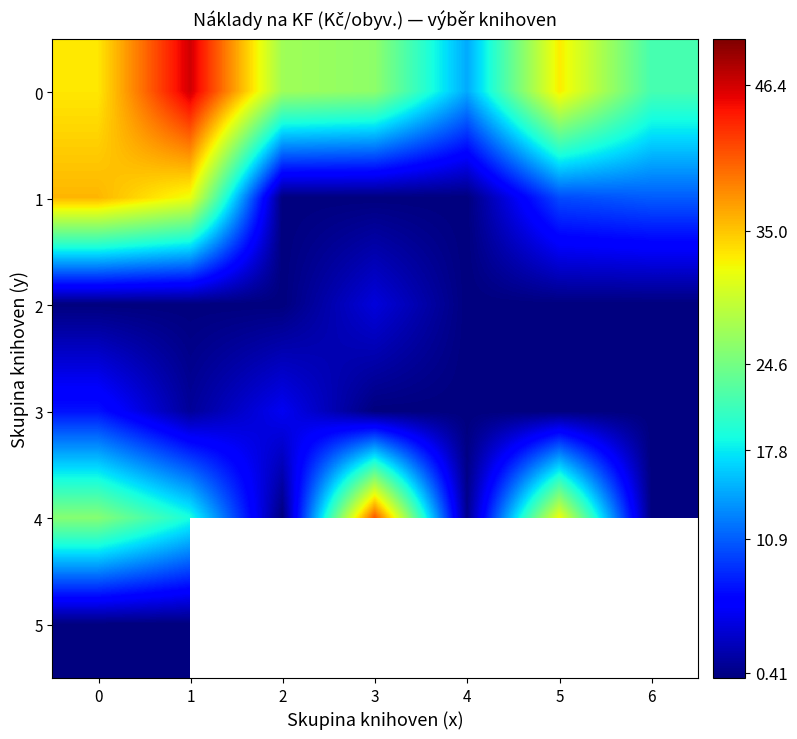

The value of 2 at 2 is -2.1. True or false?

False